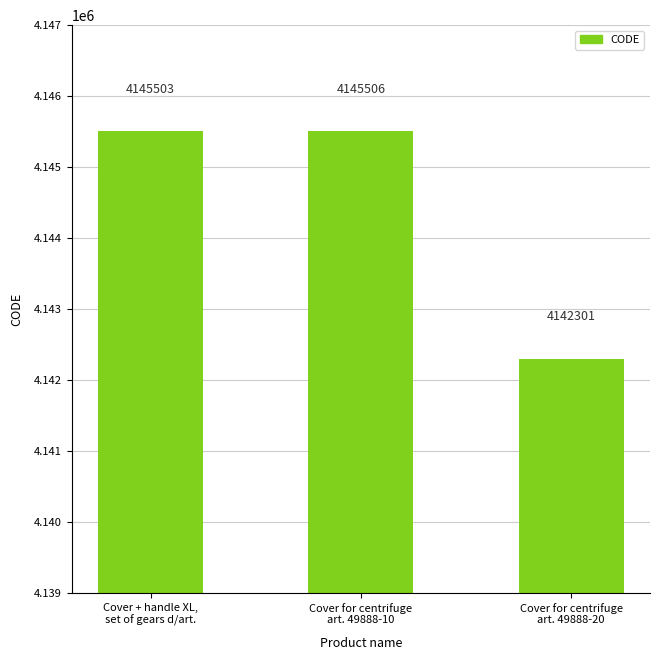

What is the difference between the maximum and minimum values?

3205